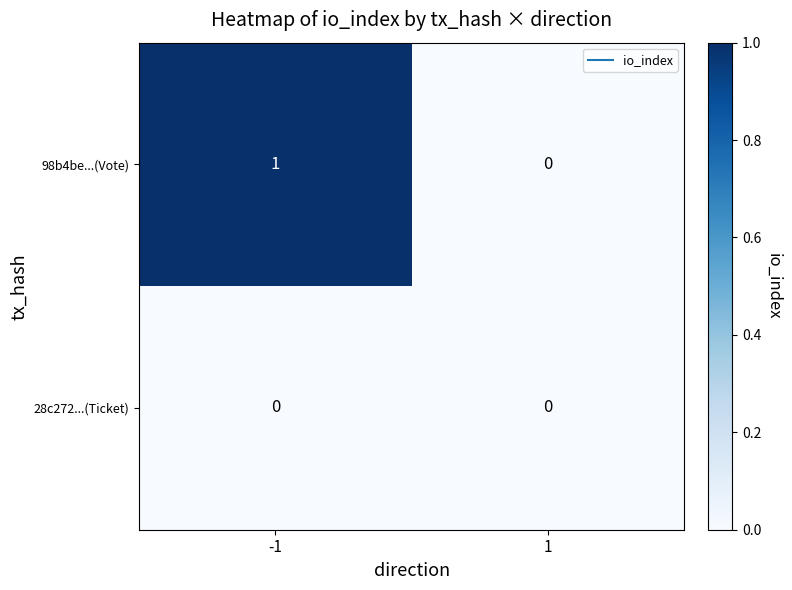

Which series has the largest total across all categories?

98b4be...(Vote)